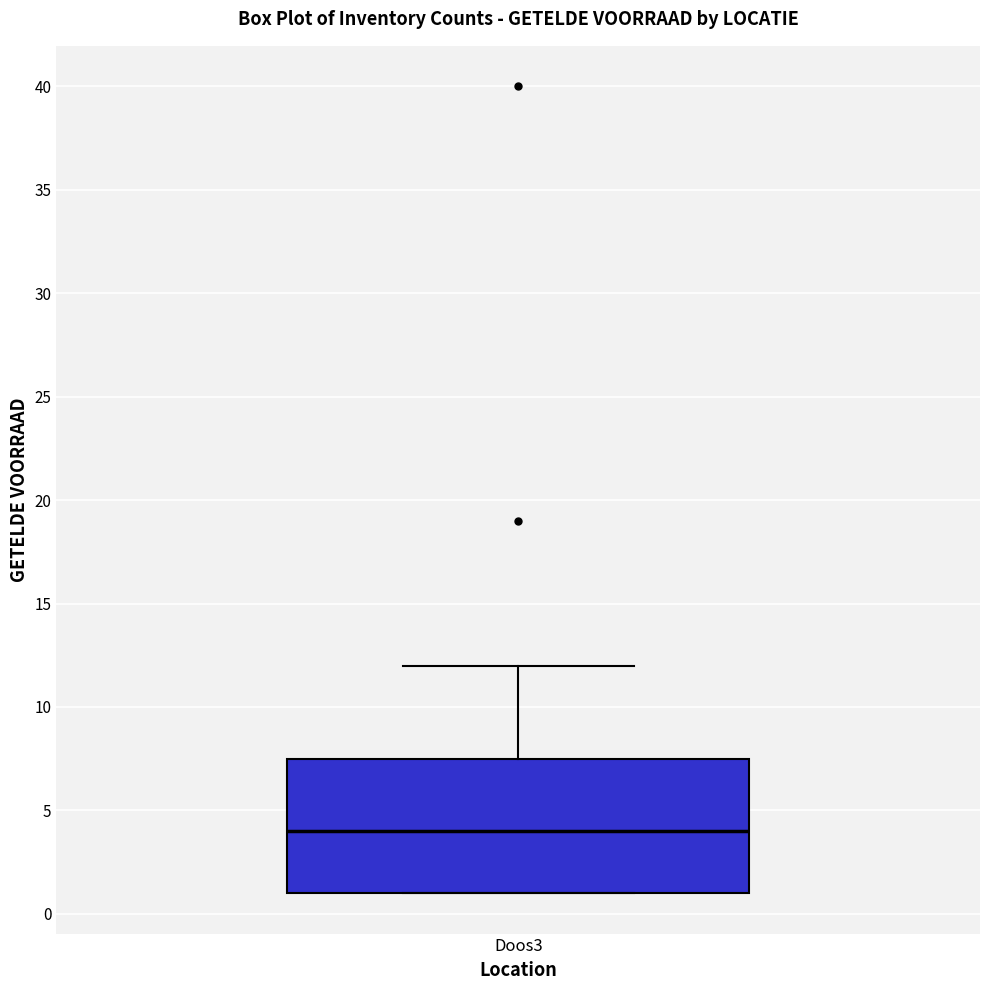

Read this box plot against the y-axis: the position of the median line, the range covered by the box, and the ends of both whiskers. The values are not printed on the chart, so give them approximately, as read against the axis.

median 4.0, box 1.0 to 7.5, whiskers 1.0 to 12.0